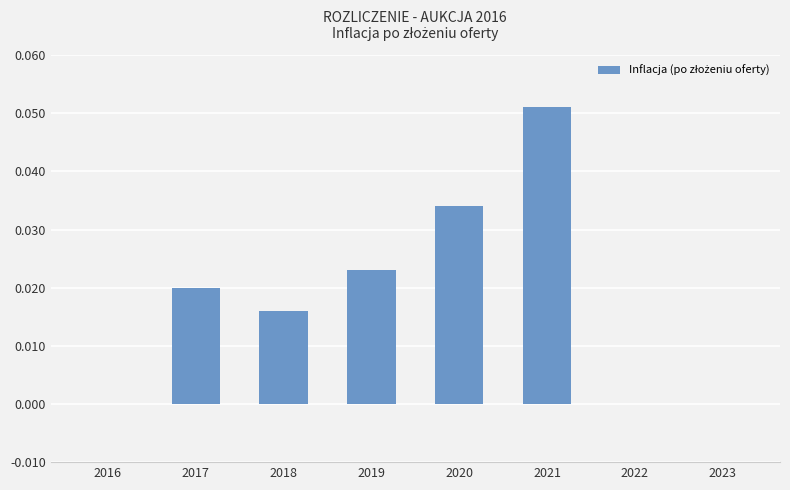

Which category has the highest value across all series?

2021